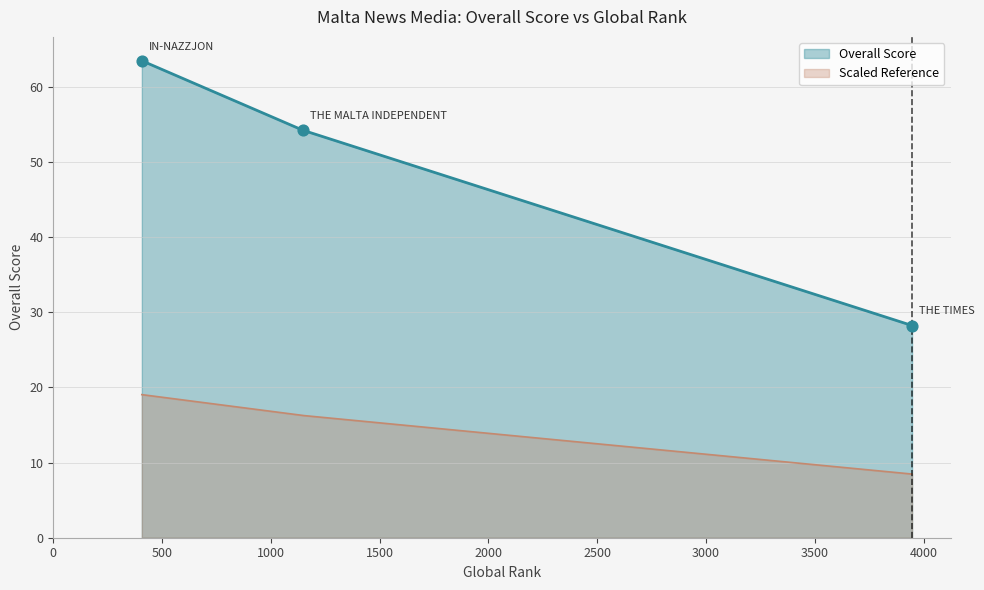

True or false: Overall Score and Scaled Reference intersect in this chart.

False